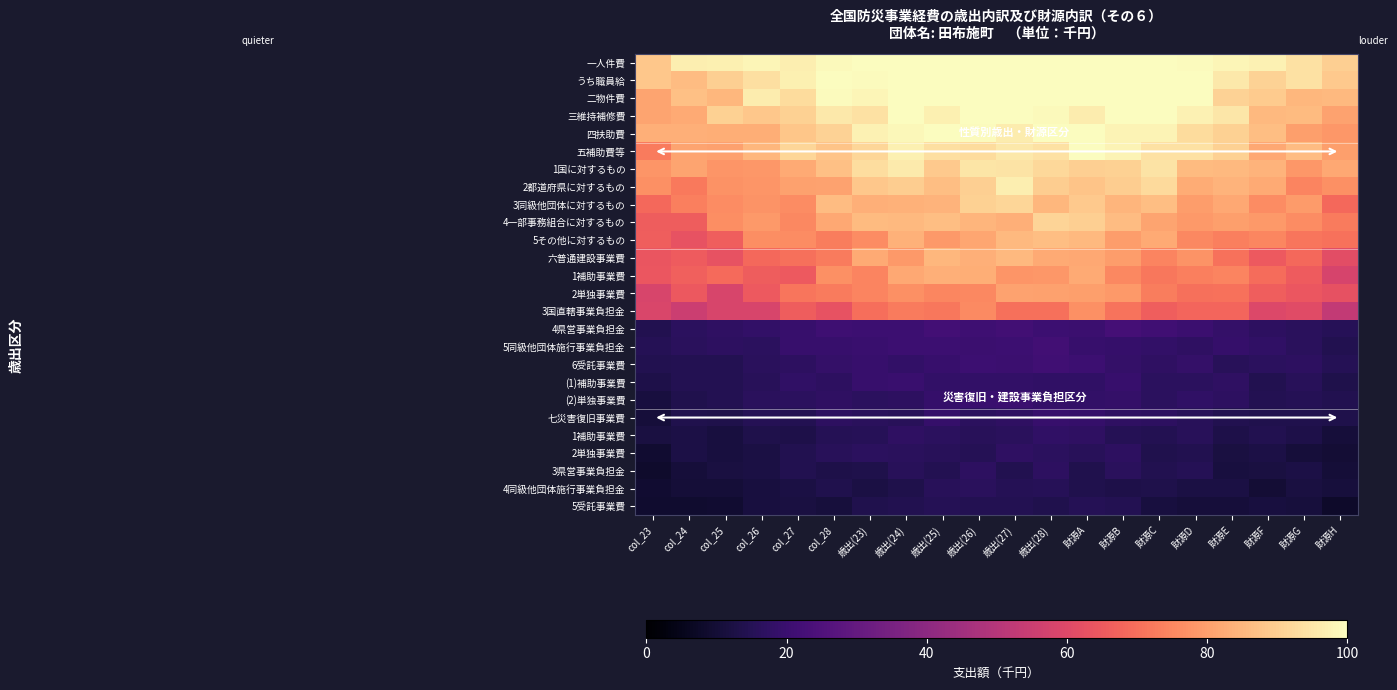

At which category is the sum across all series the highest?

歳出(27)